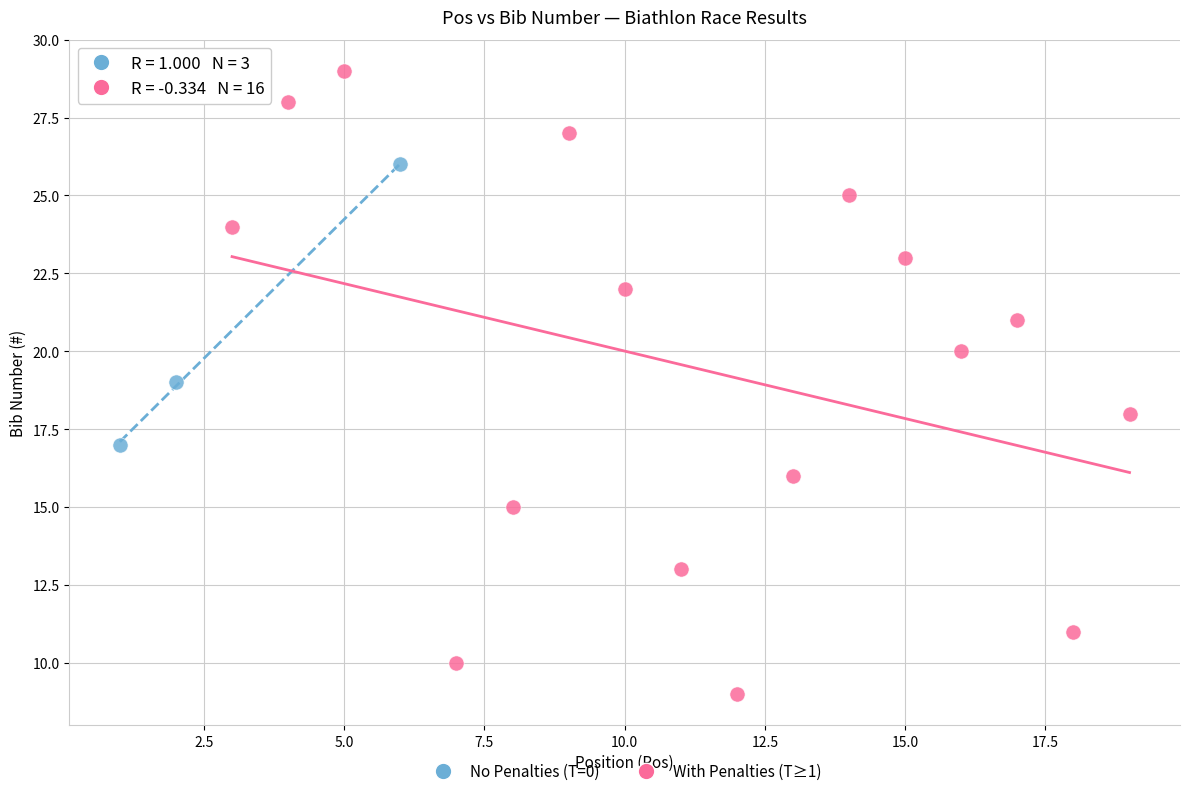

What are all the series names shown in the legend?

No Penalties (T=0), With Penalties (T≥1)